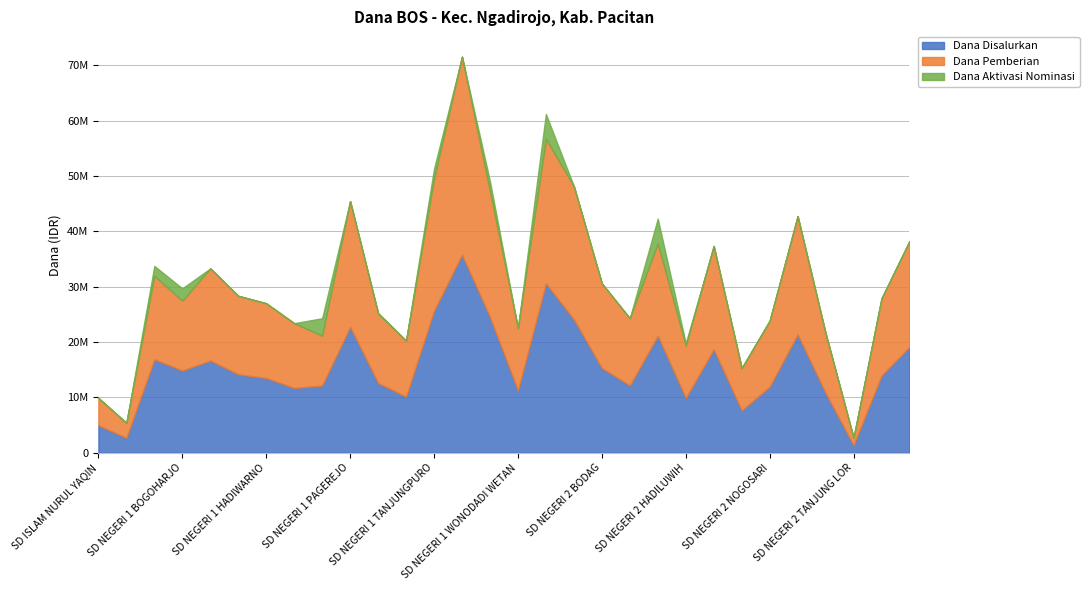

True or false: Dana Disalurkan has more than 0 points higher than both neighbors.

True